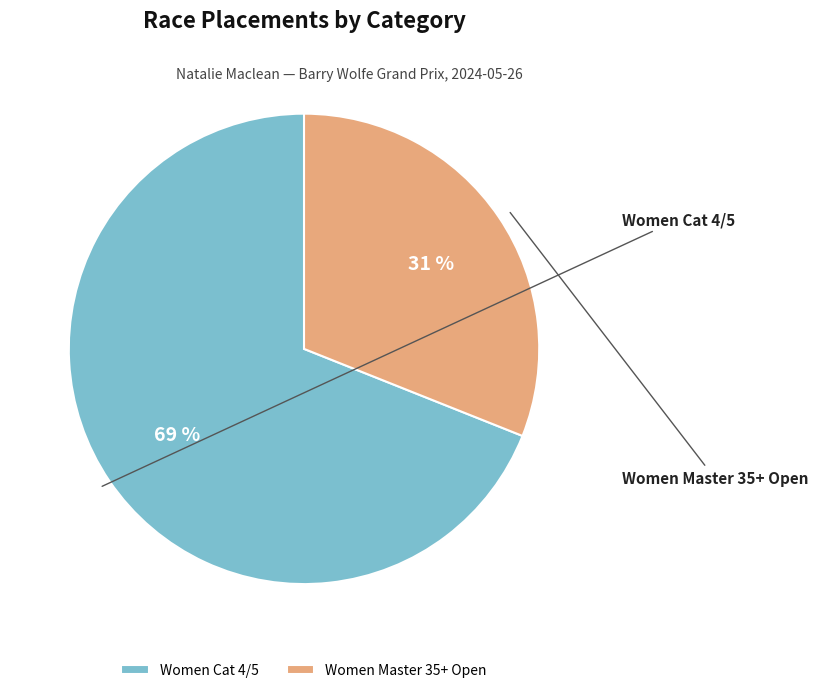

Count the number of slices in the pie.

2